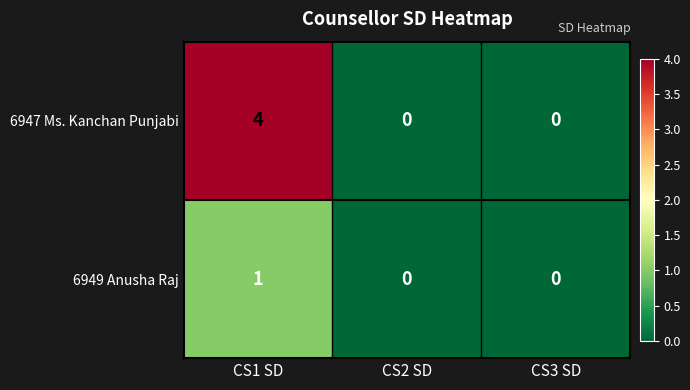

Rank the series by their average value, from lowest to highest.

6949 Anusha Raj, 6947 Ms. Kanchan Punjabi